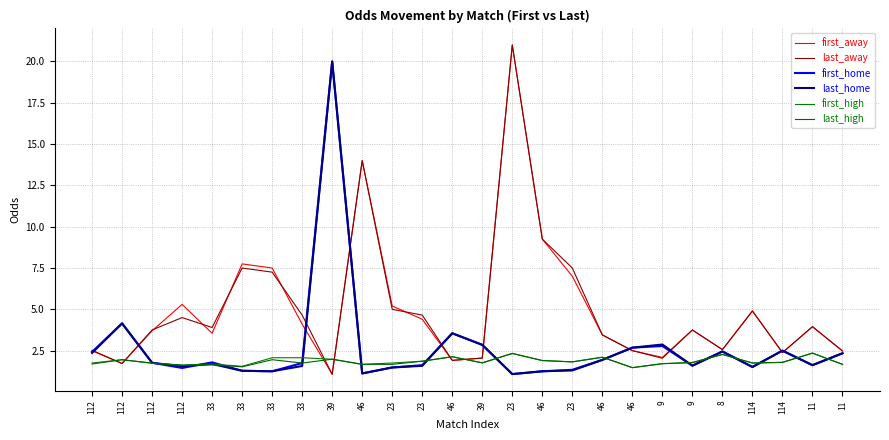

How many values in the first_away series are below 3?

10